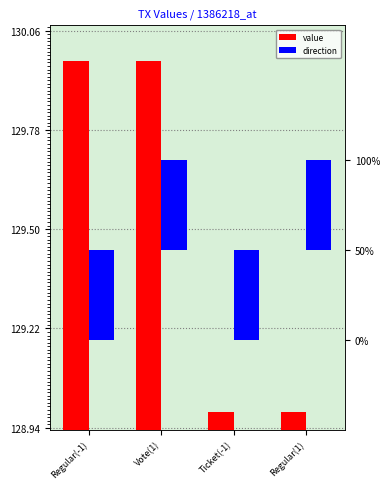

Rank the series by their maximum value, from lowest to highest.

direction, value